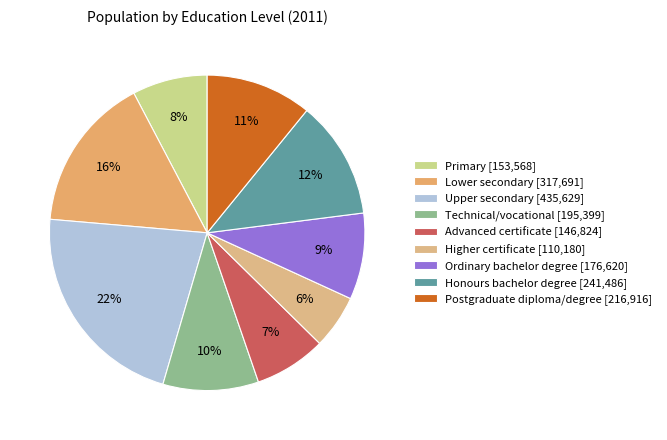

What percentage is the Technical/vocational slice, to the nearest percent?

10%